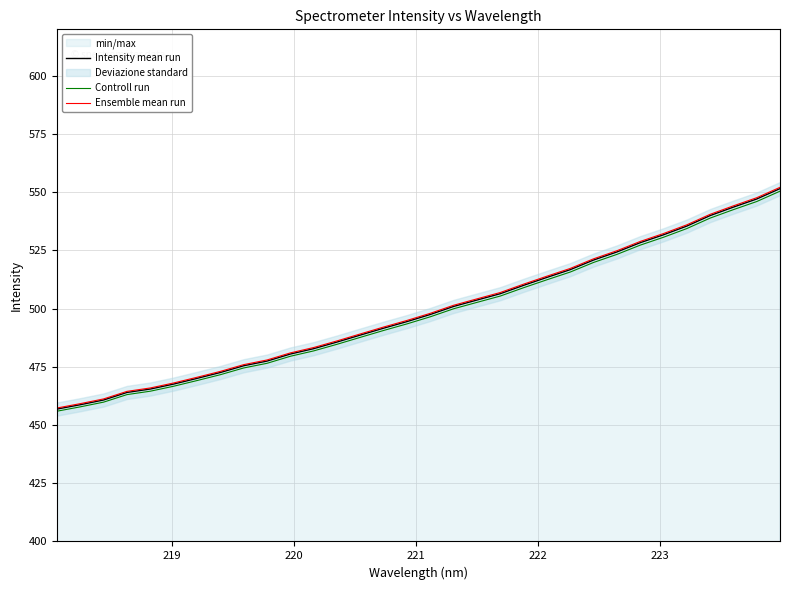

Reading left to right, list all the values displayed in this chart.

Intensity mean run: 456.9	458.7	460.8	464.0	465.5	467.6	470.1	472.6	475.5	477.5	480.5	482.8	485.7	488.7	491.6	494.5	497.5	501.0	503.7	506.4	510.0	513.4	516.8	520.9	524.4	528.3	531.7	535.5	540.0	543.6	547.1	551.6
Controll run: 456.0	457.8	459.9	463.1	464.5	466.7	469.1	471.6	474.5	476.5	479.6	481.9	484.7	487.7	490.7	493.5	496.5	500.0	502.7	505.4	509.0	512.4	515.7	519.9	523.3	527.3	530.7	534.4	538.9	542.5	546.0	550.5
Ensemble mean run: 457.3	459.2	461.2	464.5	465.9	468.1	470.5	473.1	476.0	478.0	481.0	483.3	486.2	489.2	492.1	495.0	498.0	501.5	504.2	506.9	510.5	514.0	517.3	521.4	524.9	528.9	532.3	536.0	540.5	544.2	547.7	552.1